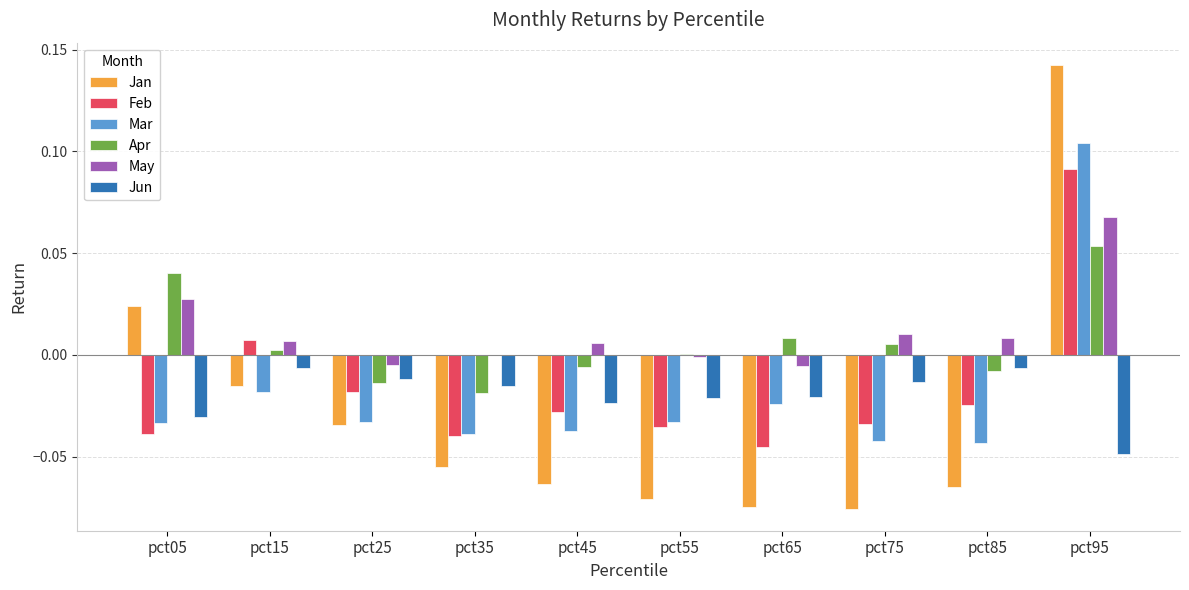

How many series are shown in this chart?

6